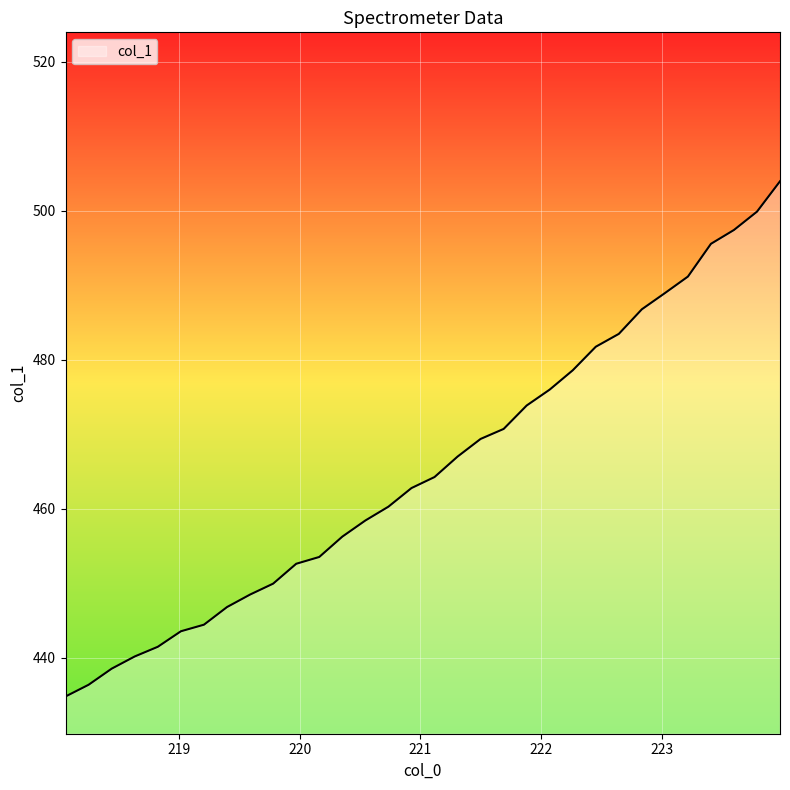

What is the smallest value displayed?

434.8